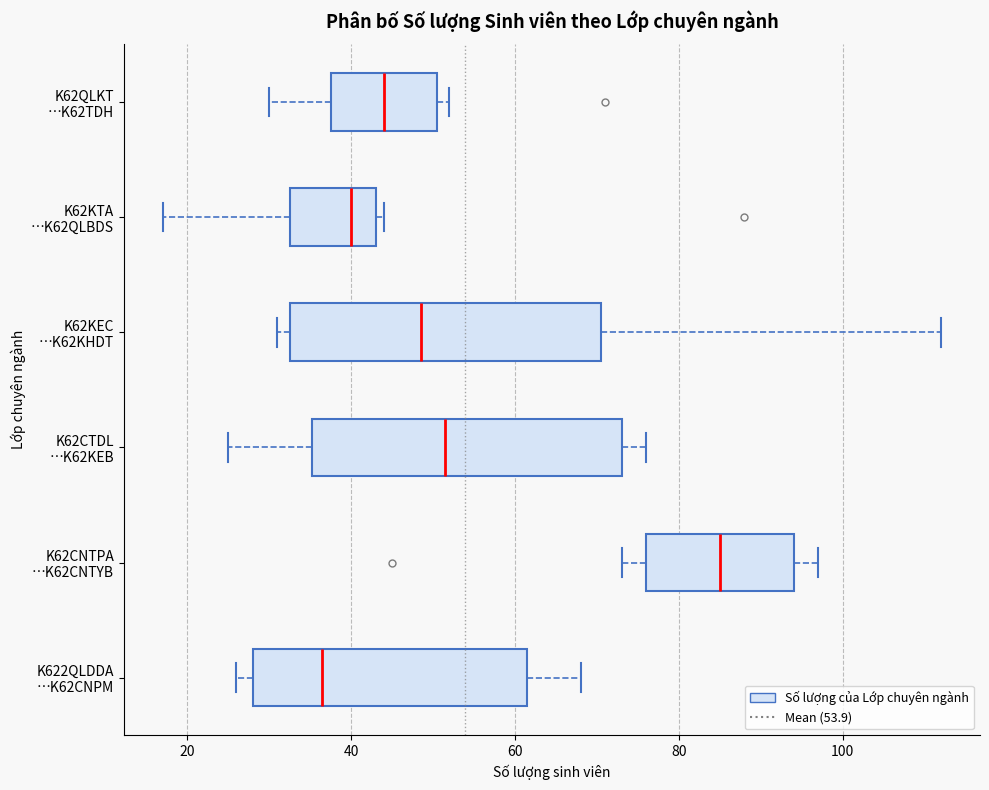

Reading bottom to top, transcribe this box plot: for each box, give where its median line is, the range the box spans, and where its two whiskers end, as read against the x-axis. The values are not printed on the chart, so give them approximately, as read against the axis.

K622QLDDA …K62CNPM: median 36, box 28 to 62, whiskers 26 to 68
K62CNTPA …K62CNTYB: median 86, box 76 to 94, whiskers 74 to 98
K62CTDL …K62KEB: median 52, box 36 to 74, whiskers 26 to 76
K62KEC …K62KHDT: median 48, box 32 to 70, whiskers 32 (just left of the box's left edge) to 112
K62KTA …K62QLBDS: median 40, box 32 to 44, whiskers 18 to 44 (just right of the box's right edge)
K62QLKT …K62TDH: median 44, box 38 to 50, whiskers 30 to 52